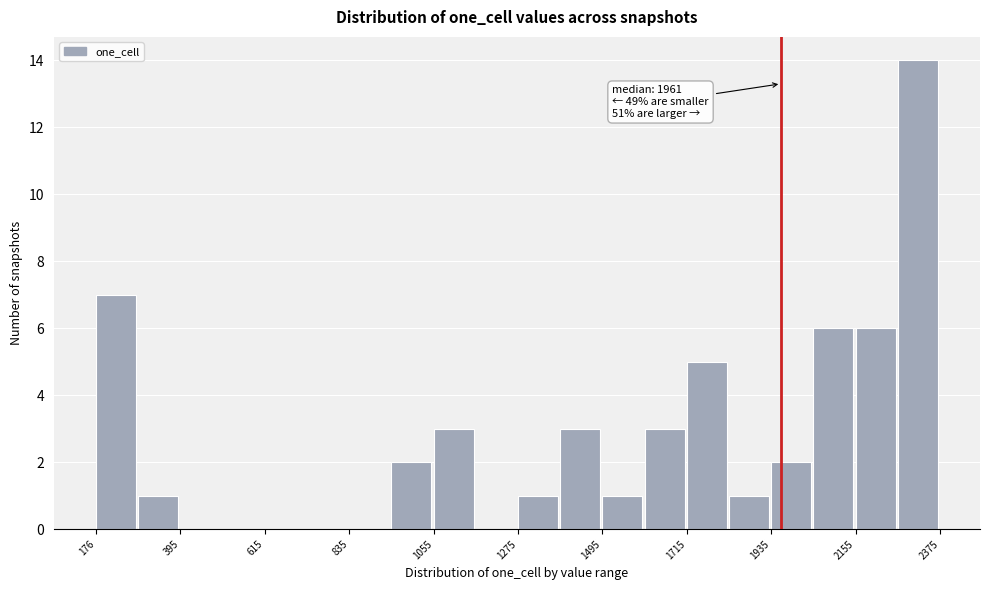

Around what value on the x-axis is the tallest bar? Give the approximate position of its centre, as read against the axis.

2300